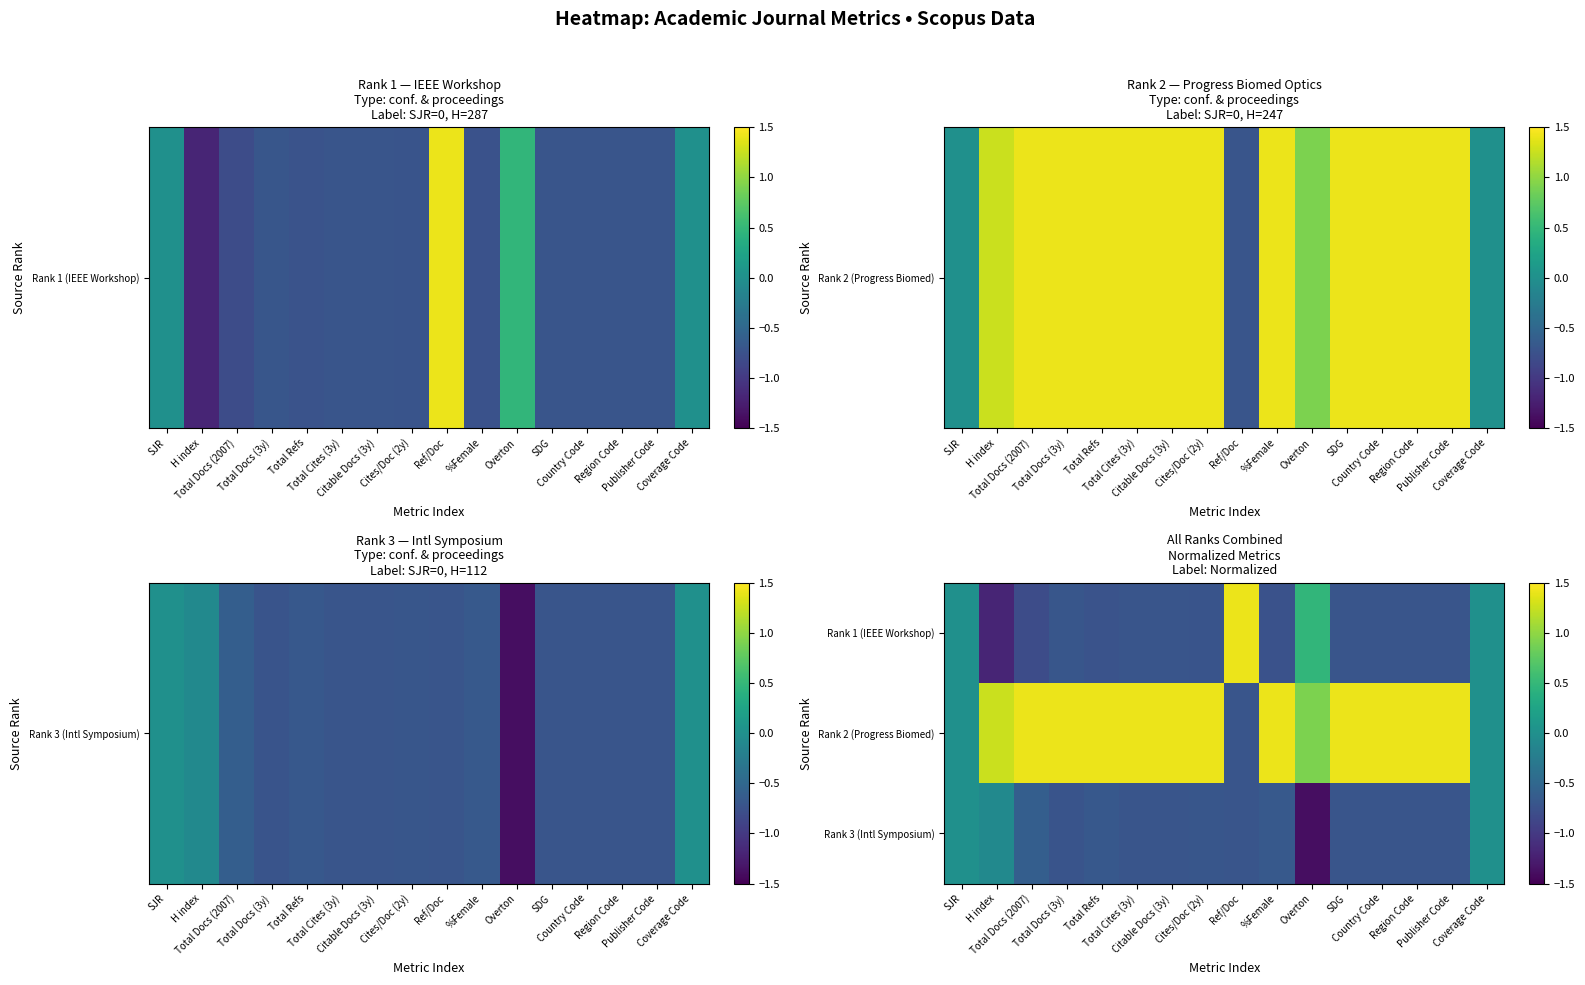

Reading left to right, transcribe all the data shown in this chart.

Rank 1 (IEEE Workshop): SJR=0.0	H index=-1.2	Total Docs (2007)=-0.8	Total Docs (3y)=-0.7	Total Refs=-0.7	Total Cites (3y)=-0.7	Citable Docs (3y)=-0.7	Cites/Doc (2y)=-0.7	Ref/Doc=1.4	%Female=-0.7	Overton=0.5	SDG=-0.7	Country Code=-0.7	Region Code=-0.7	Publisher Code=-0.7	Coverage Code=0.0
Rank 2 (Progress Biomed): SJR=0.0	H index=1.3	Total Docs (2007)=1.4	Total Docs (3y)=1.4	Total Refs=1.4	Total Cites (3y)=1.4	Citable Docs (3y)=1.4	Cites/Doc (2y)=1.4	Ref/Doc=-0.7	%Female=1.4	Overton=0.9	SDG=1.4	Country Code=1.4	Region Code=1.4	Publisher Code=1.4	Coverage Code=0.0
Rank 3 (Intl Symposium): SJR=0.0	H index=-0.1	Total Docs (2007)=-0.6	Total Docs (3y)=-0.7	Total Refs=-0.7	Total Cites (3y)=-0.7	Citable Docs (3y)=-0.7	Cites/Doc (2y)=-0.7	Ref/Doc=-0.7	%Female=-0.7	Overton=-1.4	SDG=-0.7	Country Code=-0.7	Region Code=-0.7	Publisher Code=-0.7	Coverage Code=0.0